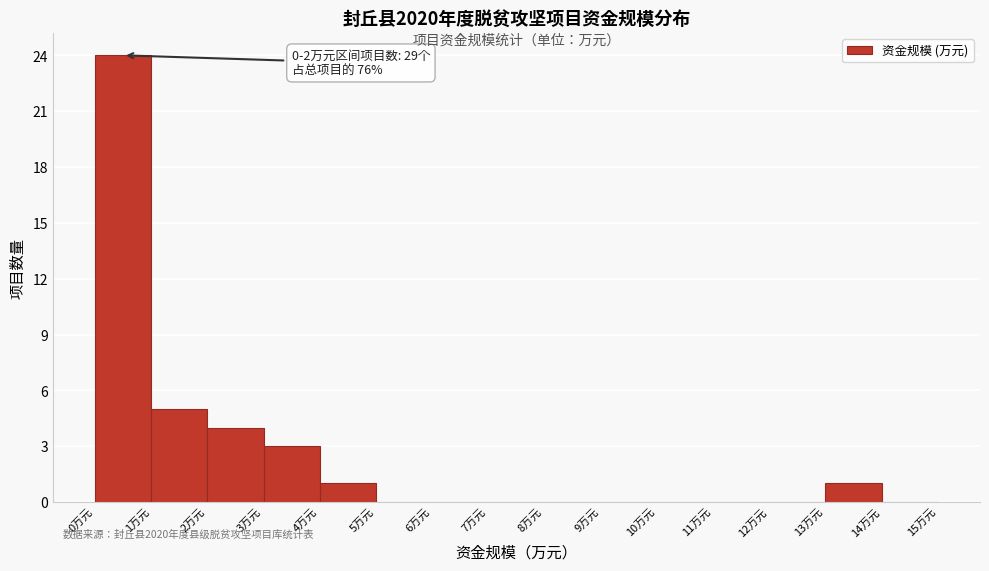

Which range on the x-axis has the tallest bar?

0 to 1